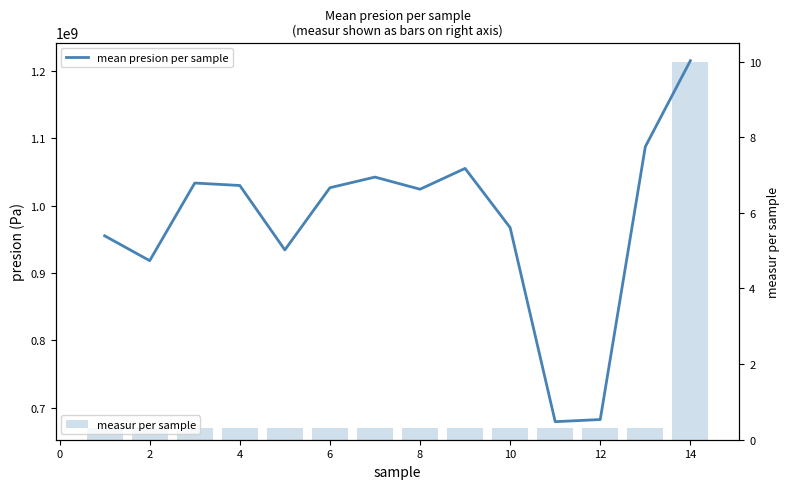

What is the highest value of the measur per sample series?

10.0